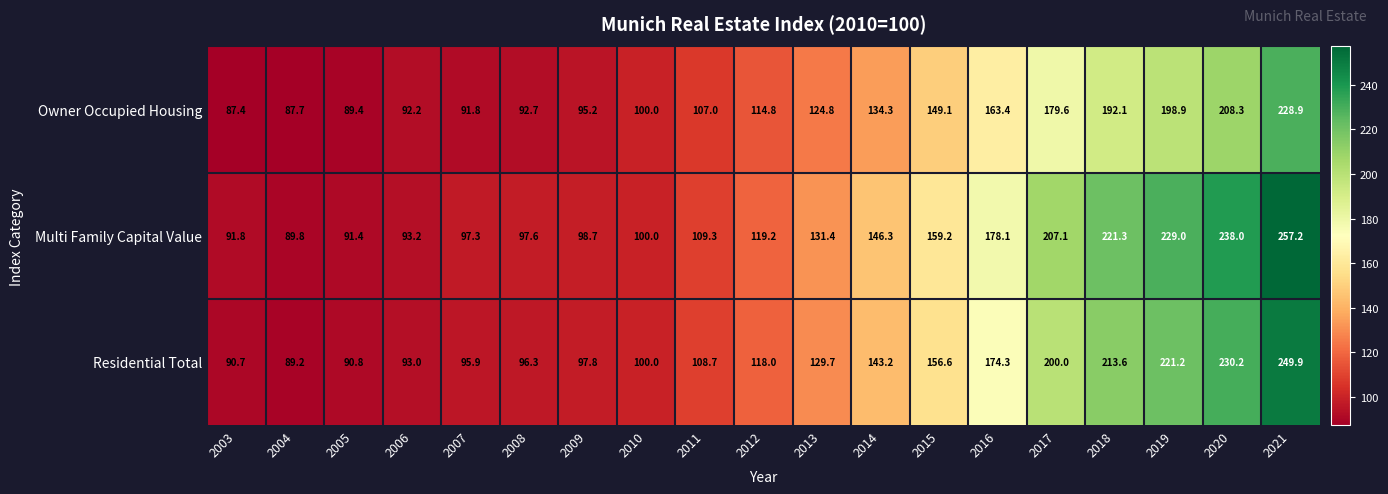

The value of Multi Family Capital Value at 2015 is 77.4. True or false?

False